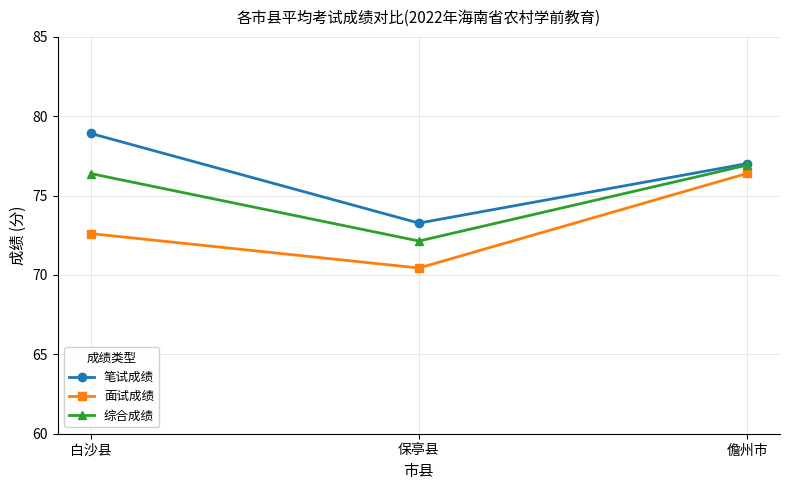

How many values in the 笔试成绩 series exceed 77?

2